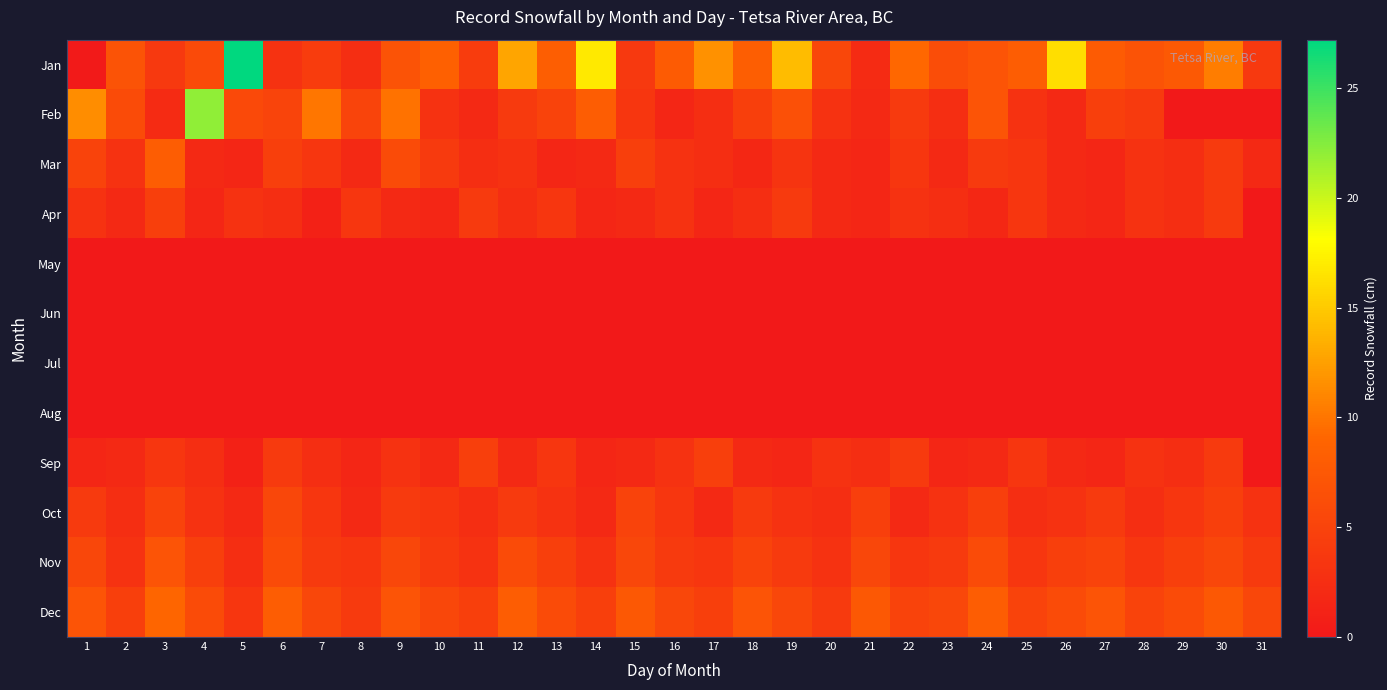

At how many categories does at least one series exceed 25?

1